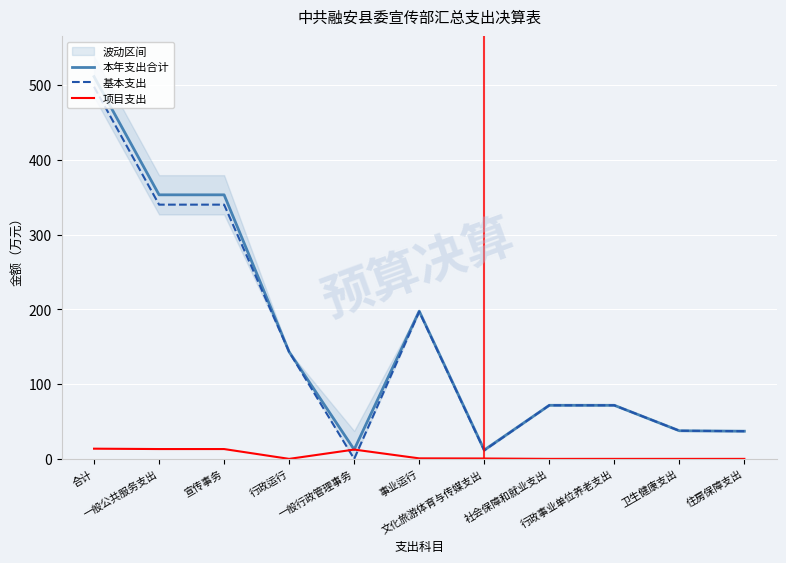

What is the total value across all series at 一般公共服务支出?

706.3